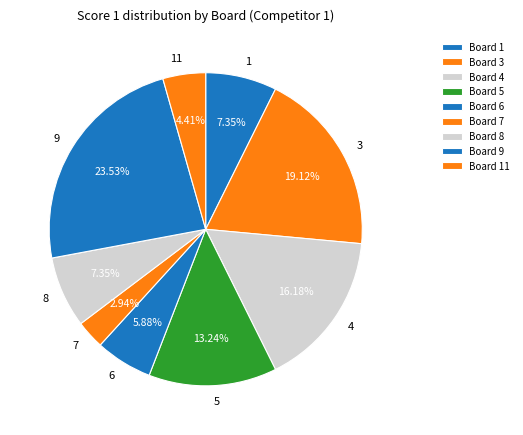

What is the ratio of the value at 8 to the value at 5?

0.6